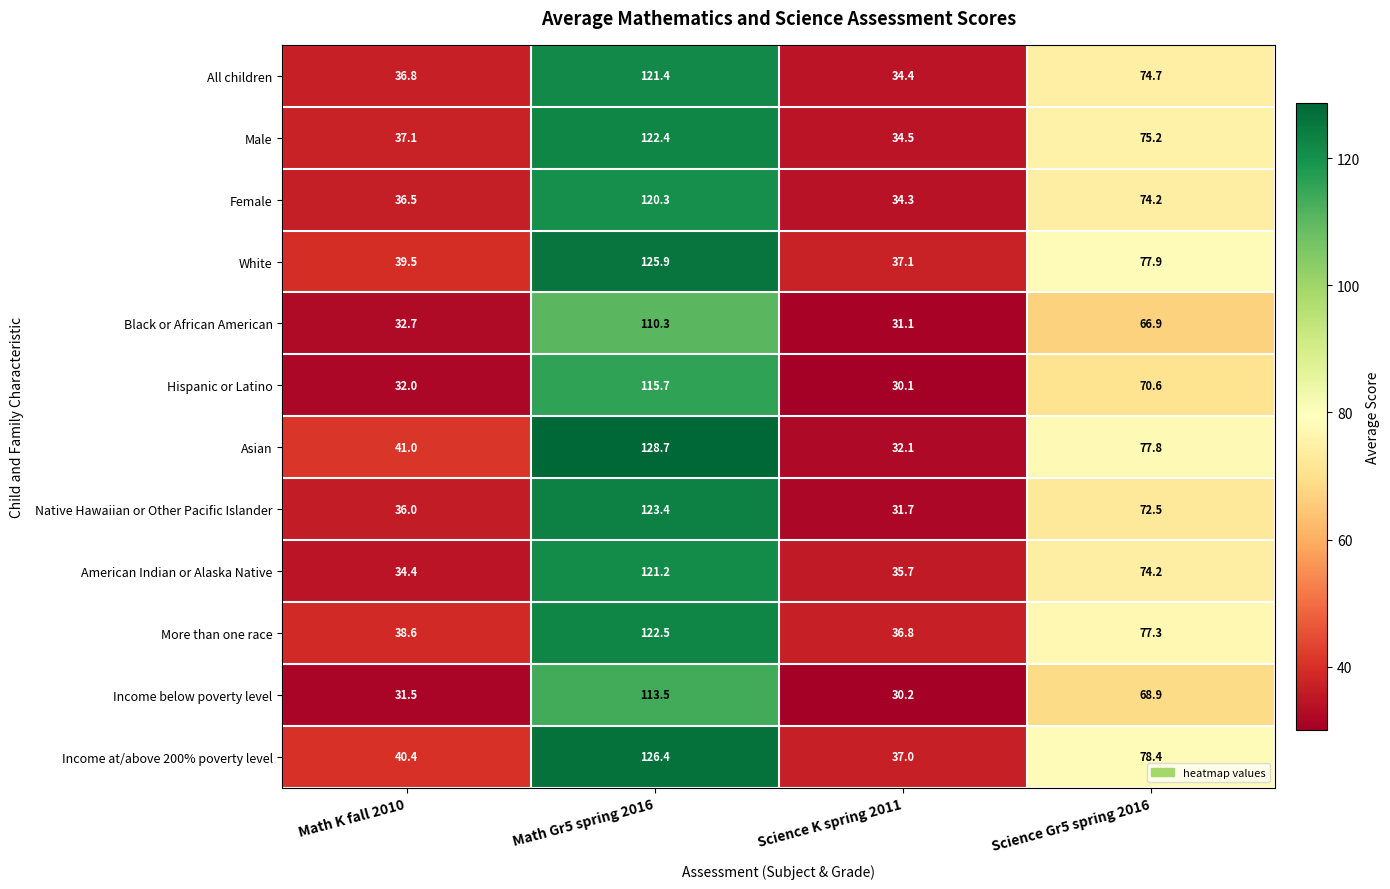

Which category has the lowest value in the Black or African American series?

Science K spring 2011